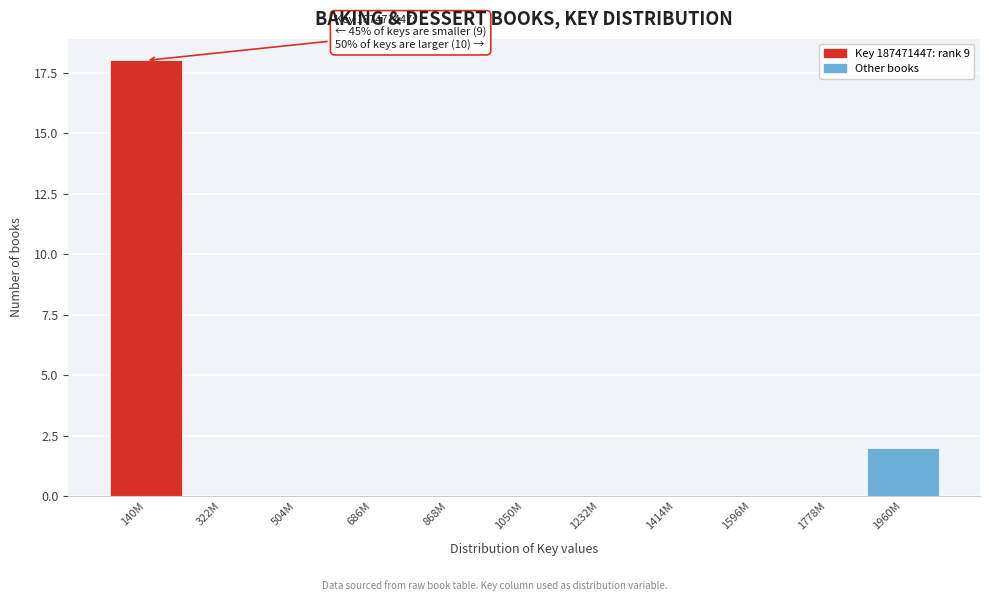

Reading right to left, transcribe all the data shown in this chart.

1960M=2	1778M=0	1596M=0	1414M=0	1232M=0	1050M=0	868M=0	686M=0	504M=0	322M=0	140M=18